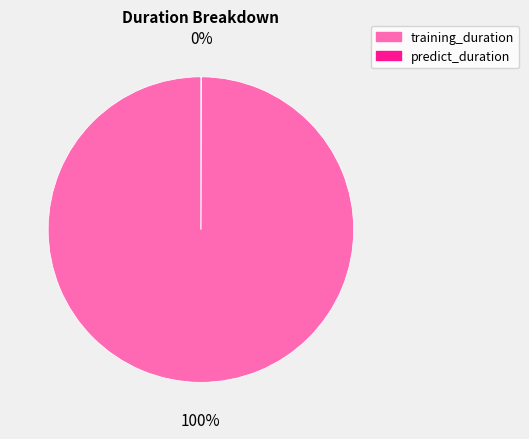

To the nearest percent, what is the difference between the largest and smallest slice percentages?

100%